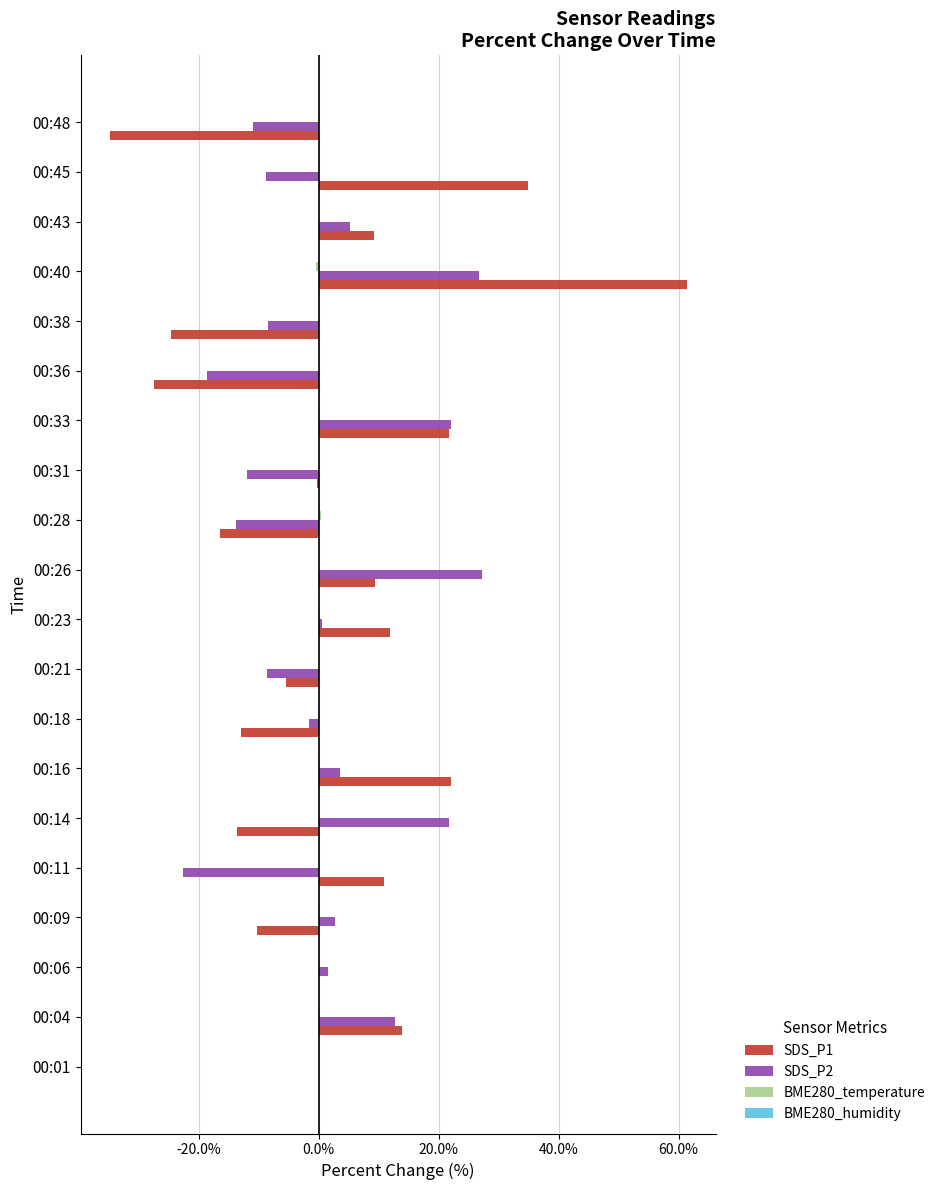

What is the maximum value shown in the chart?

61.4